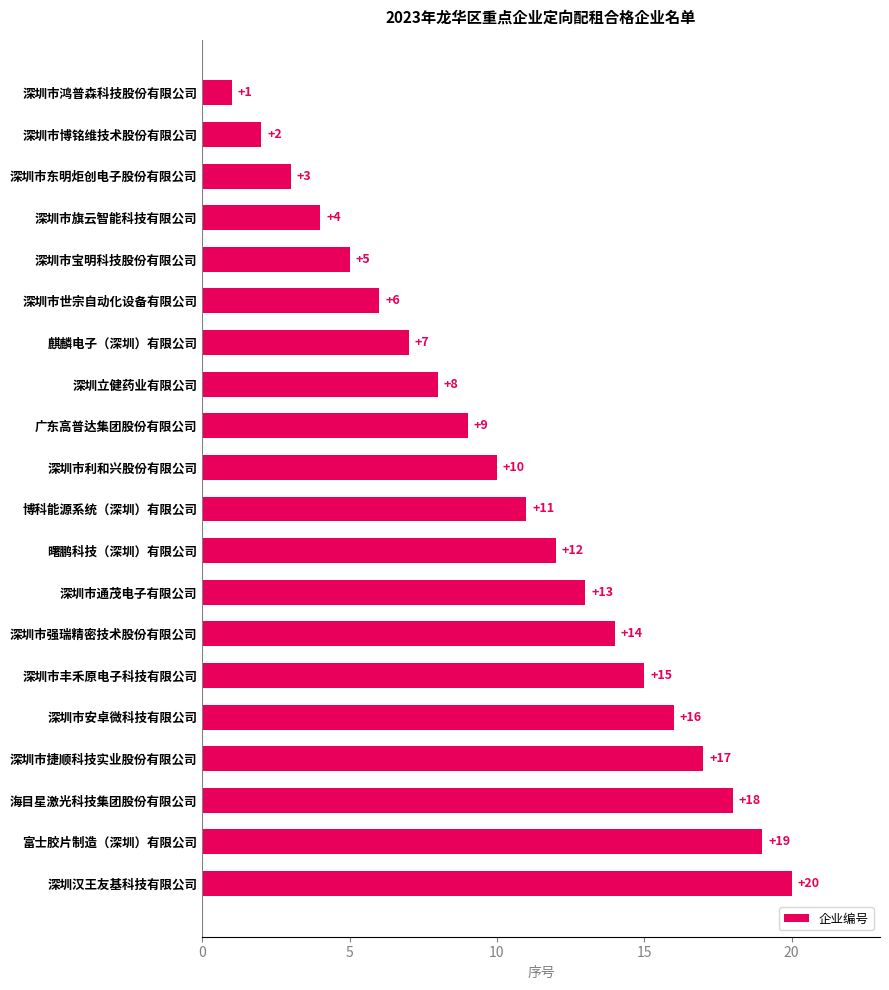

Rank the categories by value from lowest to highest.

深圳市鸿普森科技股份有限公司, 深圳市博铭维技术股份有限公司, 深圳市东明炬创电子股份有限公司, 深圳市旗云智能科技有限公司, 深圳市宝明科技股份有限公司, 深圳市世宗自动化设备有限公司, 麒麟电子（深圳）有限公司, 深圳立健药业有限公司, 广东高普达集团股份有限公司, 深圳市利和兴股份有限公司, 博科能源系统（深圳）有限公司, 曙鹏科技（深圳）有限公司, 深圳市通茂电子有限公司, 深圳市强瑞精密技术股份有限公司, 深圳市丰禾原电子科技有限公司, 深圳市安卓微科技有限公司, 深圳市捷顺科技实业股份有限公司, 海目星激光科技集团股份有限公司, 富士胶片制造（深圳）有限公司, 深圳汉王友基科技有限公司